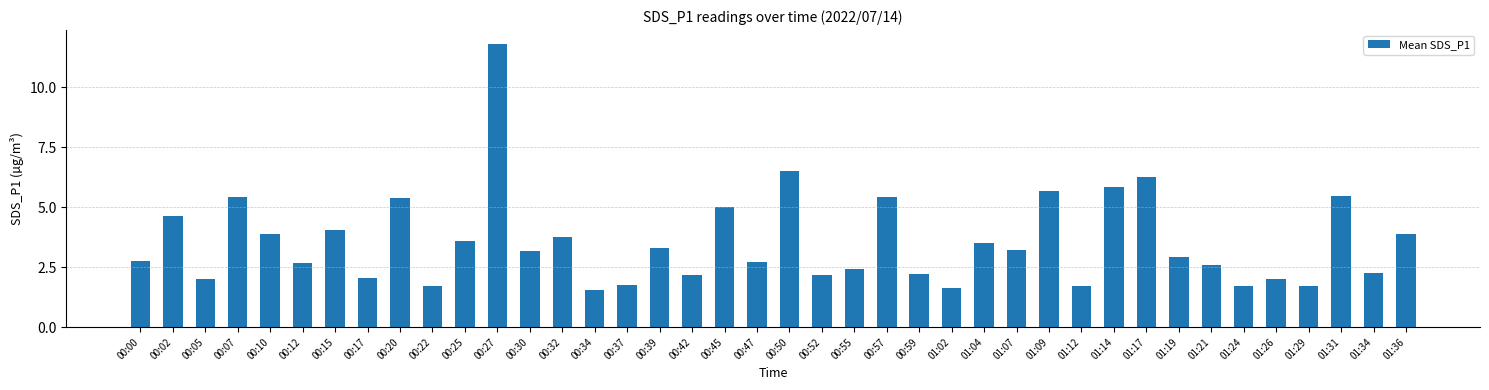

What is the maximum value shown in the chart?

11.8